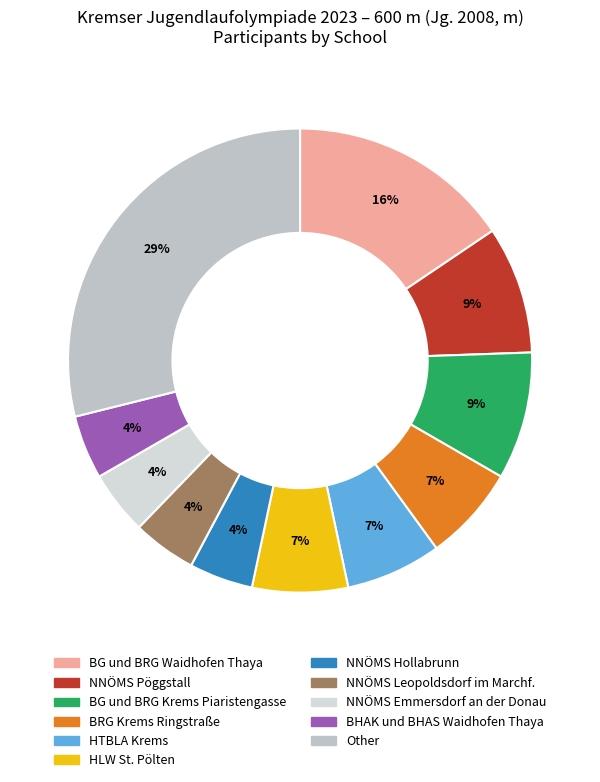

To the nearest percent, what portion does BG und BRG Waidhofen Thaya represent?

16%